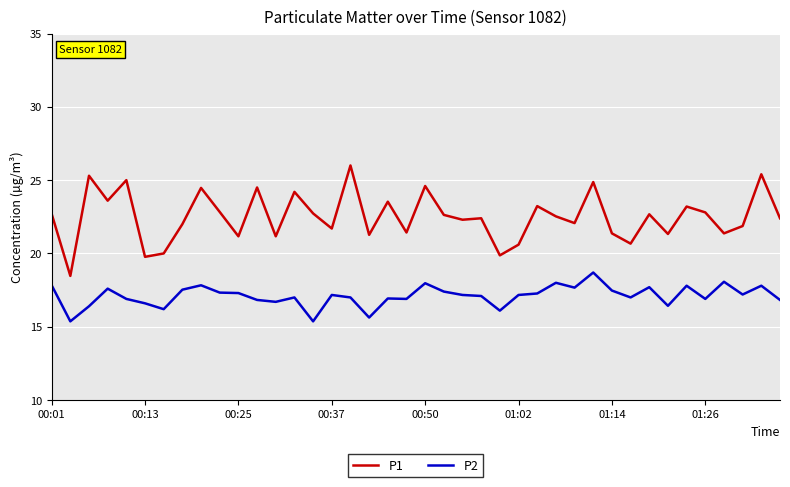

Rank the series by their average value, from lowest to highest.

P2, P1